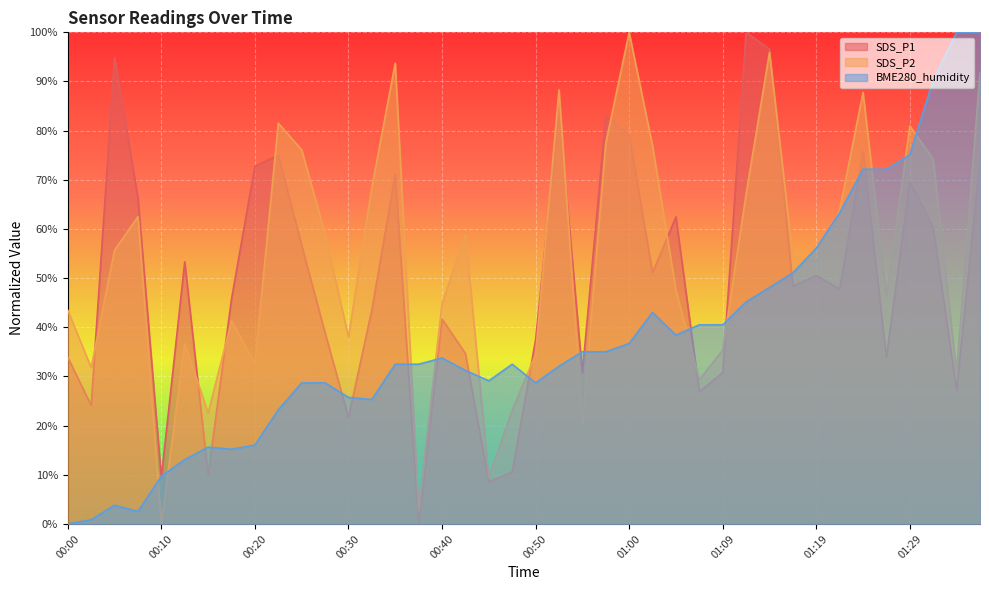

Reading left to right, what are all the values shown in this chart?

SDS_P1: 33.9	24.1	94.9	66.3	9.4	53.3	10.0	45.8	72.8	75.0	56.7	38.9	21.7	43.6	71.1	0.0	41.7	34.7	8.6	10.6	37.4	84.1	30.8	83.0	79.1	51.1	62.4	26.9	30.8	100.0	96.6	48.3	50.6	47.8	75.8	33.9	69.7	60.2	27.2	74.1
SDS_P2: 43.5	31.8	55.7	62.5	0.0	36.7	22.6	41.3	32.6	81.5	76.1	59.0	38.0	68.5	93.7	2.7	44.8	59.0	9.5	23.1	34.5	88.3	20.4	77.4	100.0	76.9	47.6	29.3	35.3	67.1	95.9	54.3	53.5	63.9	87.8	46.2	81.0	74.2	30.7	91.8
BME280_humidity: 0.0	0.8	3.8	2.5	9.7	13.1	15.6	15.2	16.0	23.2	28.7	28.7	25.7	25.3	32.5	32.5	33.8	31.2	29.1	32.5	28.7	32.1	35.0	35.0	36.7	43.0	38.4	40.5	40.5	45.1	48.1	51.1	56.1	63.3	72.2	72.2	75.1	90.3	100.0	100.0